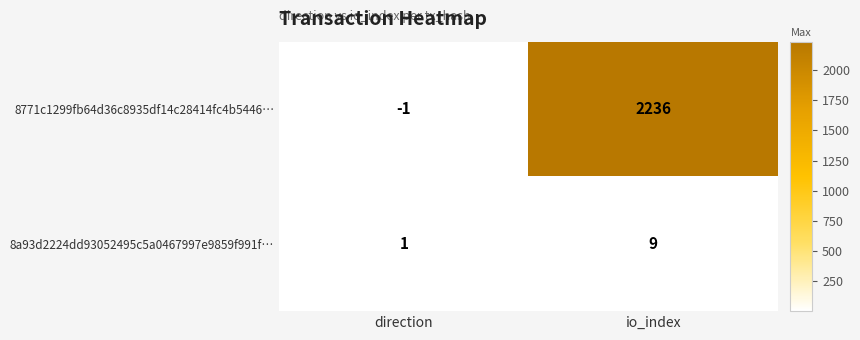

Count the number of data series in this chart.

2